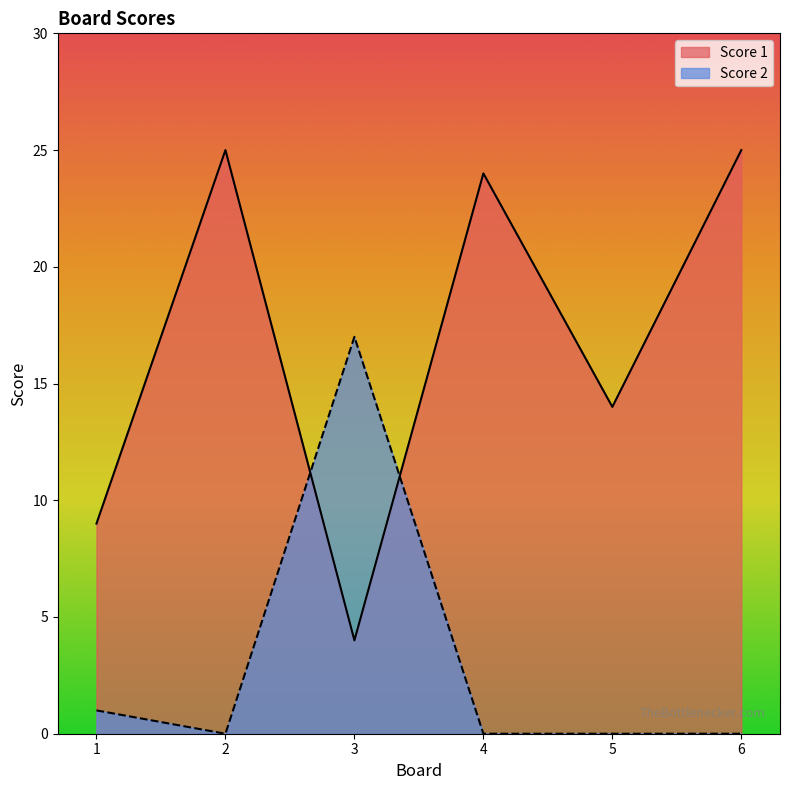

Where is Score 2 nearest to the value 8?

1